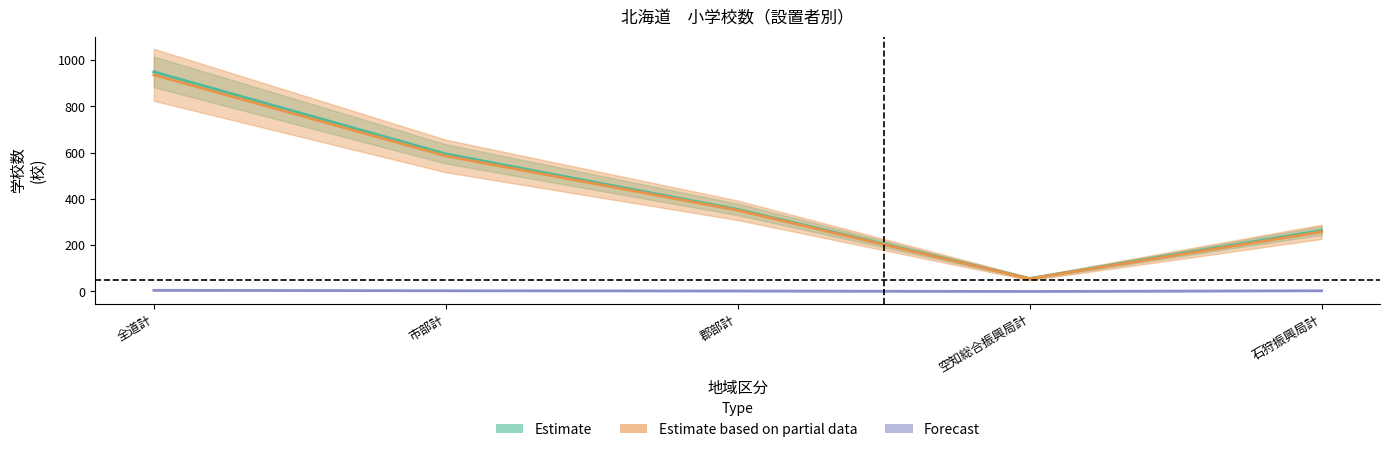

What is the label of the 2nd point from the left?

市部計